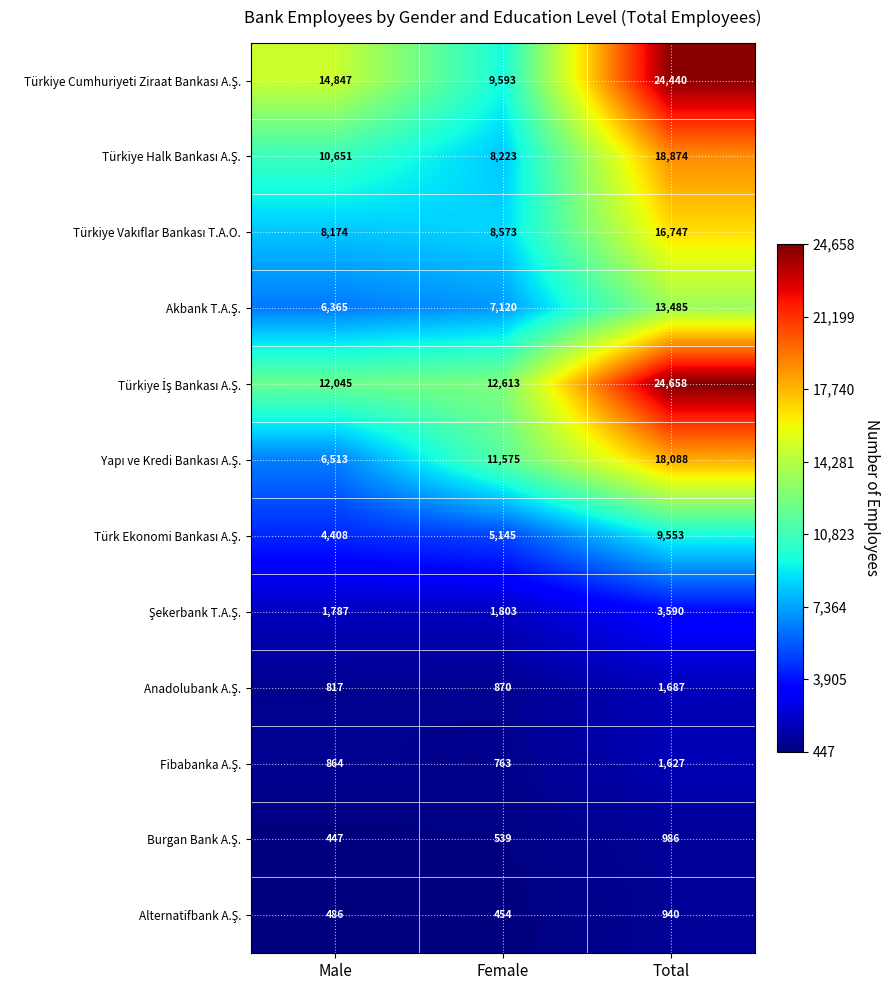

What is the total value across all series at Female?

67271